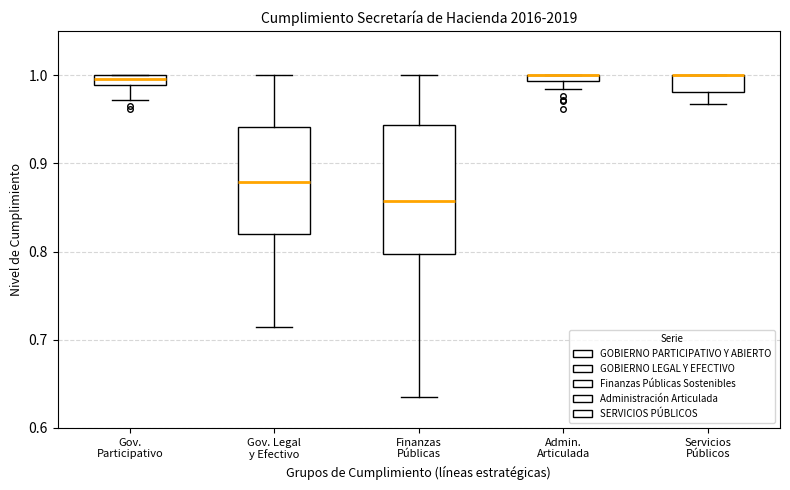

Where is the upper edge of the box for Servicios Públicos on the y-axis? The values are not printed on the chart, so give them approximately, as read against the axis.

1.00